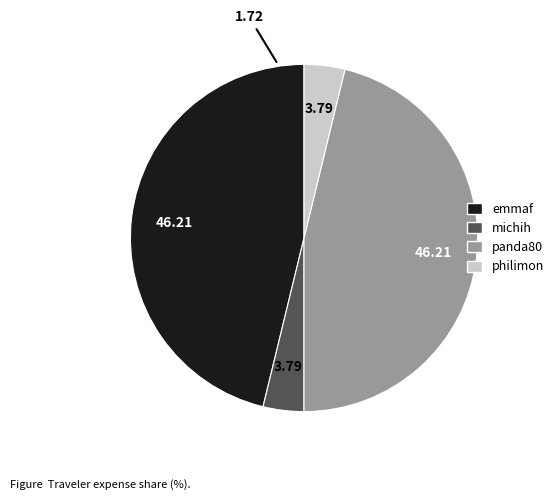

How many segments does this pie chart have?

4